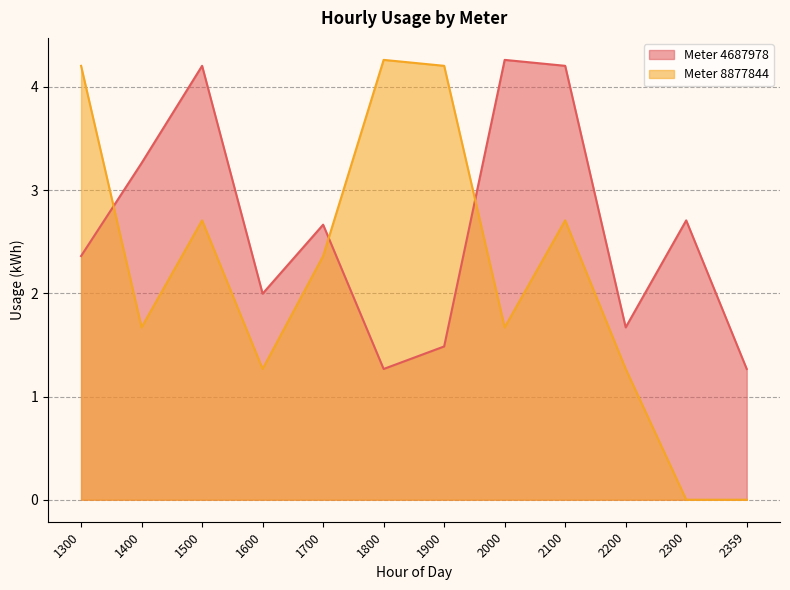

What is the value of the Meter 4687978 point at the 7th from the left?

1.5